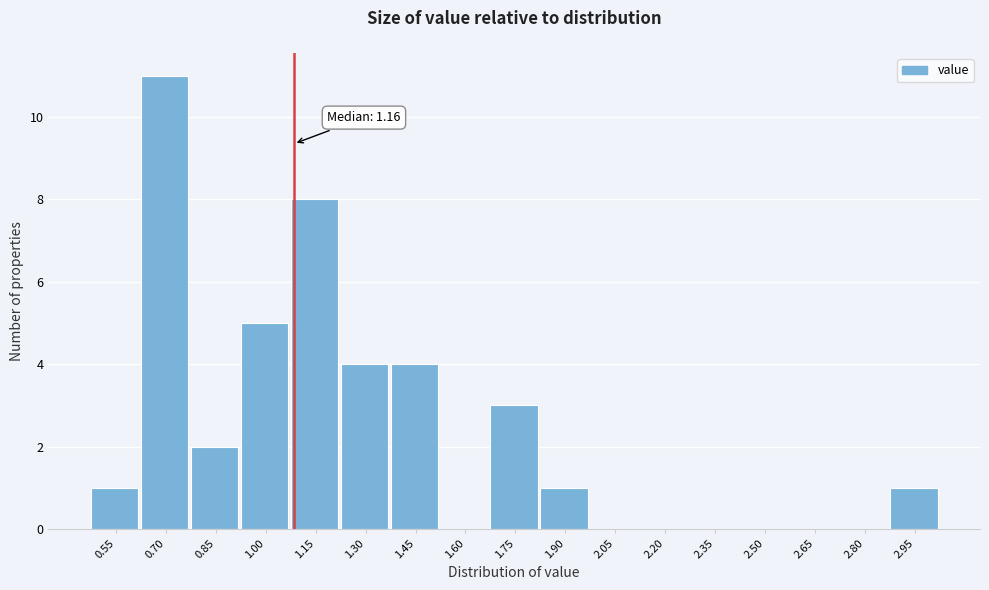

Reading left to right, transcribe all the data shown in this chart.

0.55=1	0.70=11	0.85=2	1.00=5	1.15=8	1.30=4	1.45=4	1.60=0	1.75=3	1.90=1	2.05=0	2.20=0	2.35=0	2.50=0	2.65=0	2.80=0	2.95=1